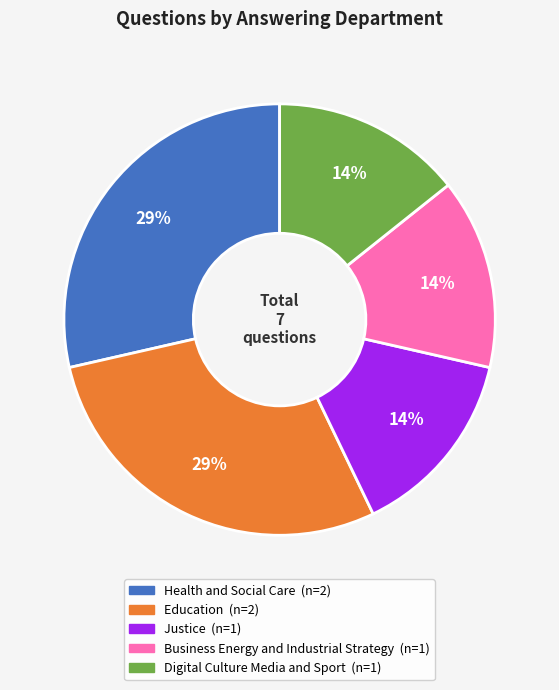

What percentage is the Education slice, to the nearest percent?

29%